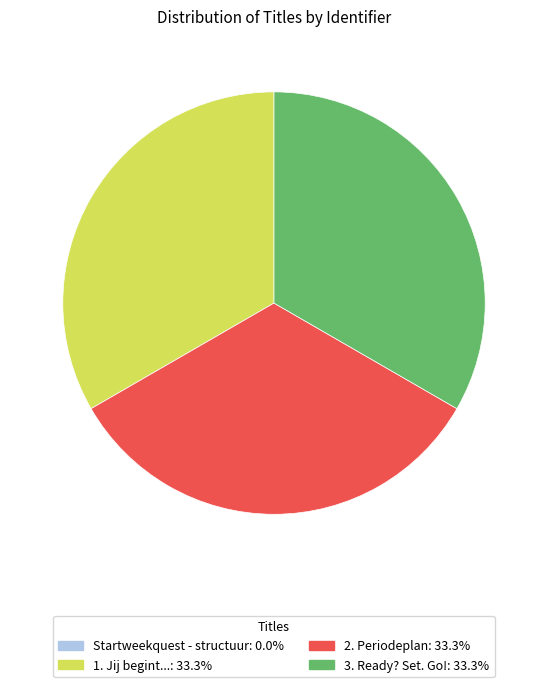

Is there a majority slice in this chart?

No